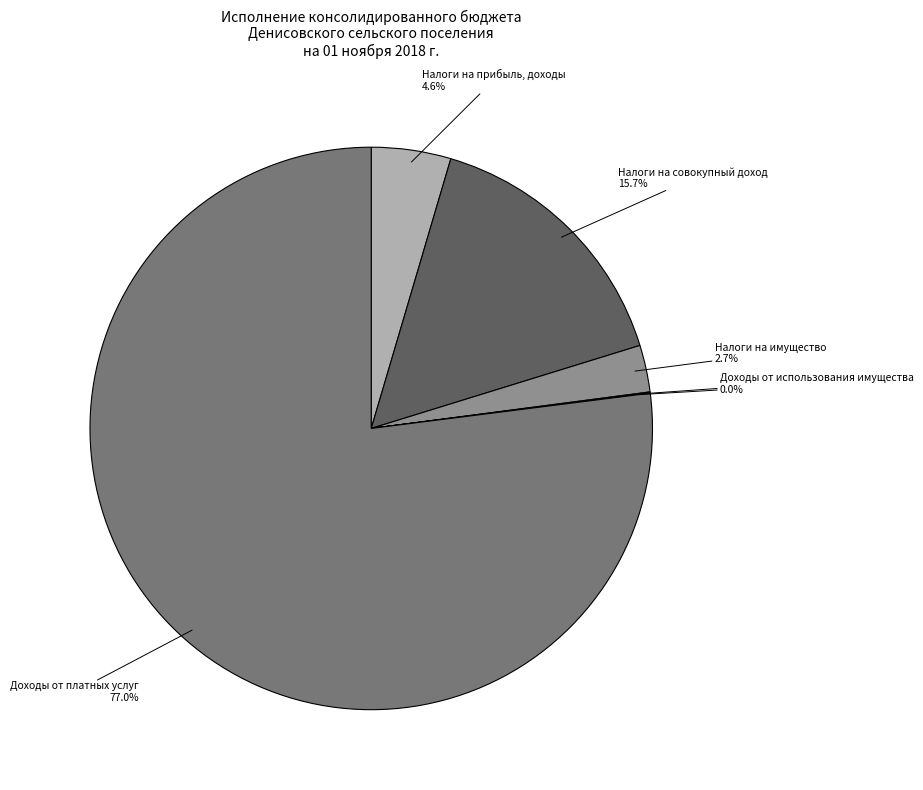

Does any single category account for the majority?

Yes